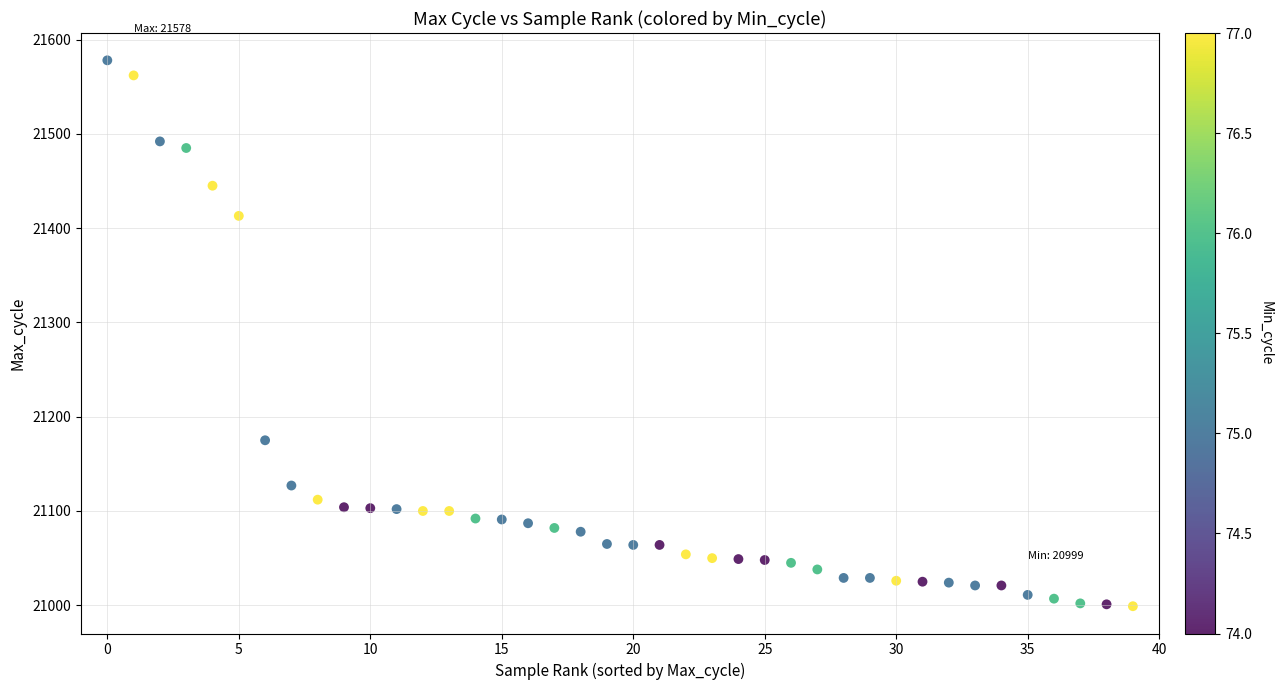

What Y value in the scatter plot is closest to 21288?

21175